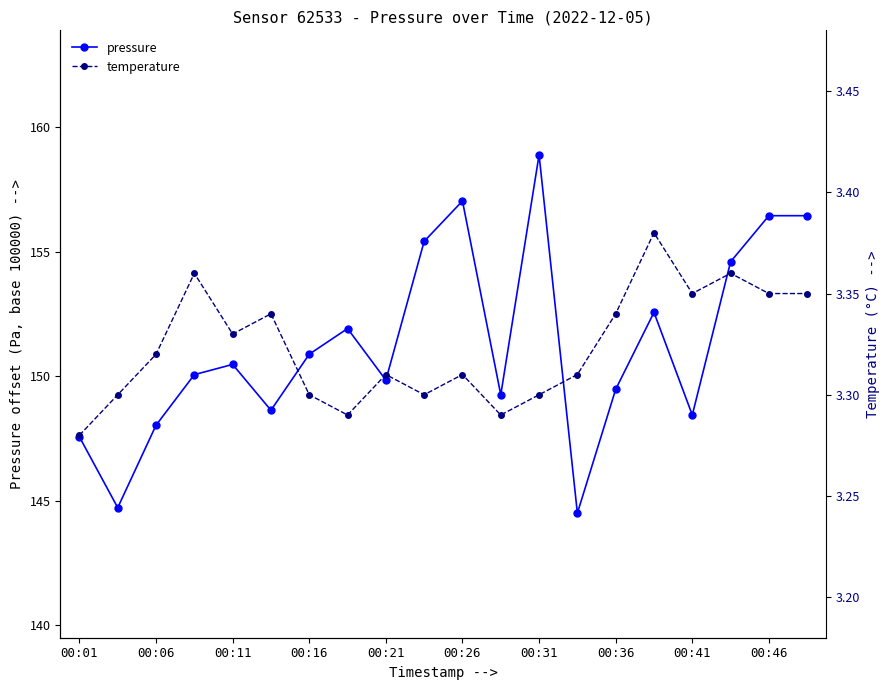

Which category has the lowest value across all series?

00:01